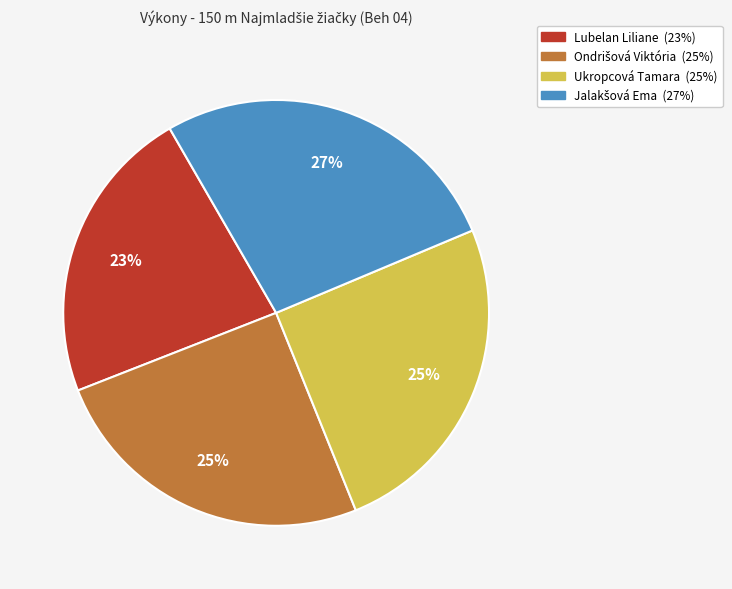

Count the number of slices in the pie.

4